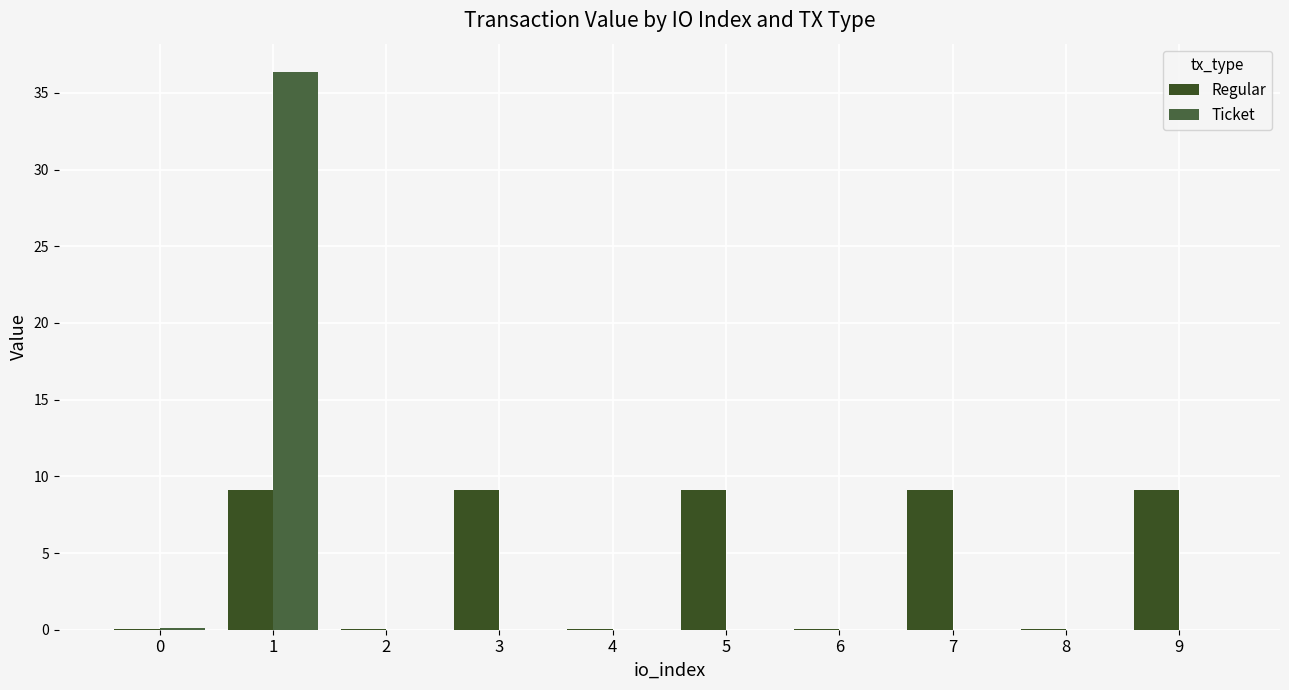

Which series has the widest spread of values?

Ticket